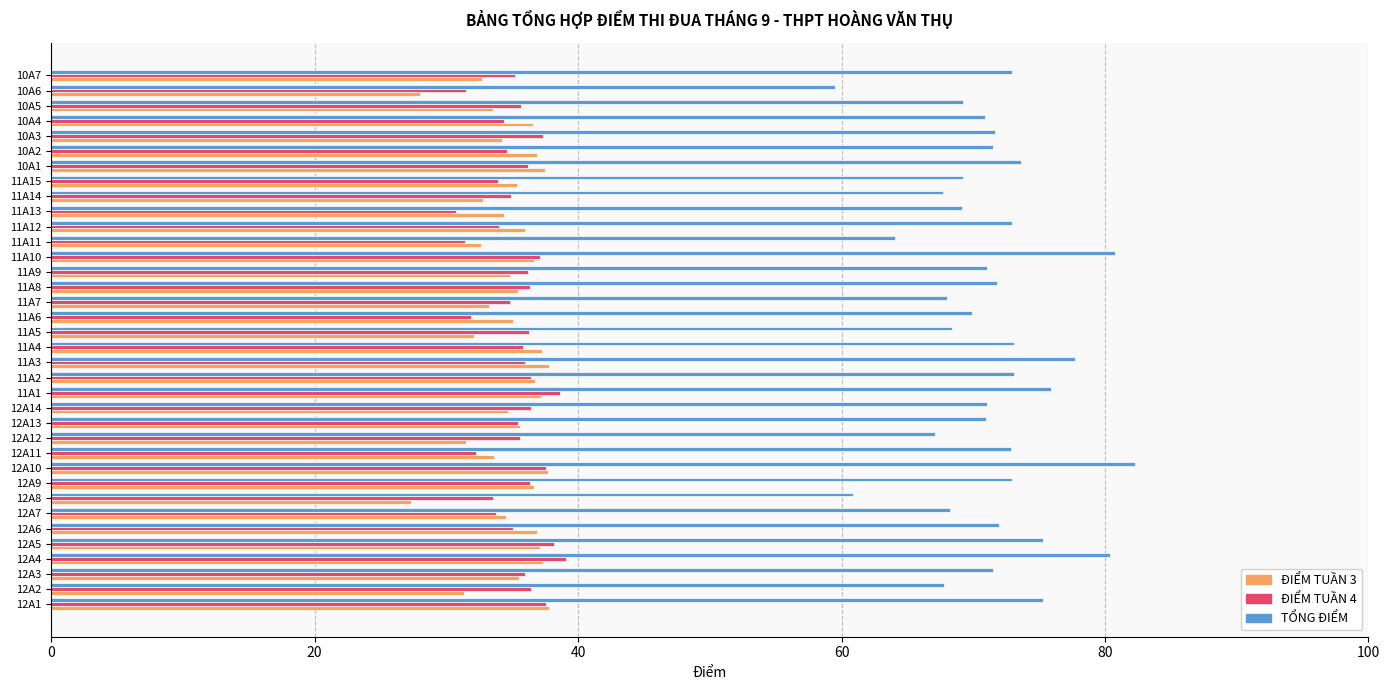

How many data points does each series have?

36